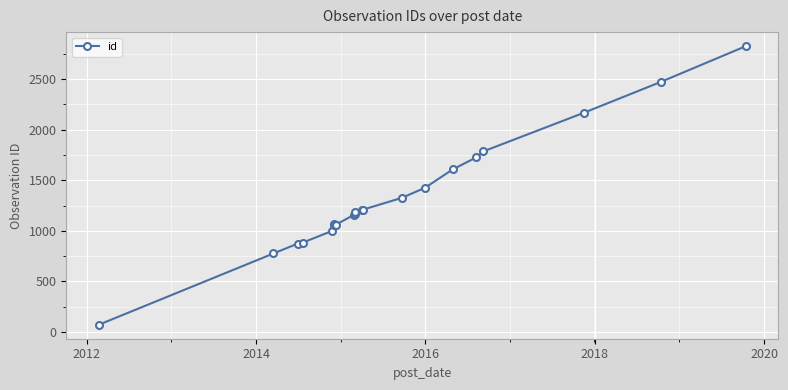

Is it true that the value at 2014 is 874?

True